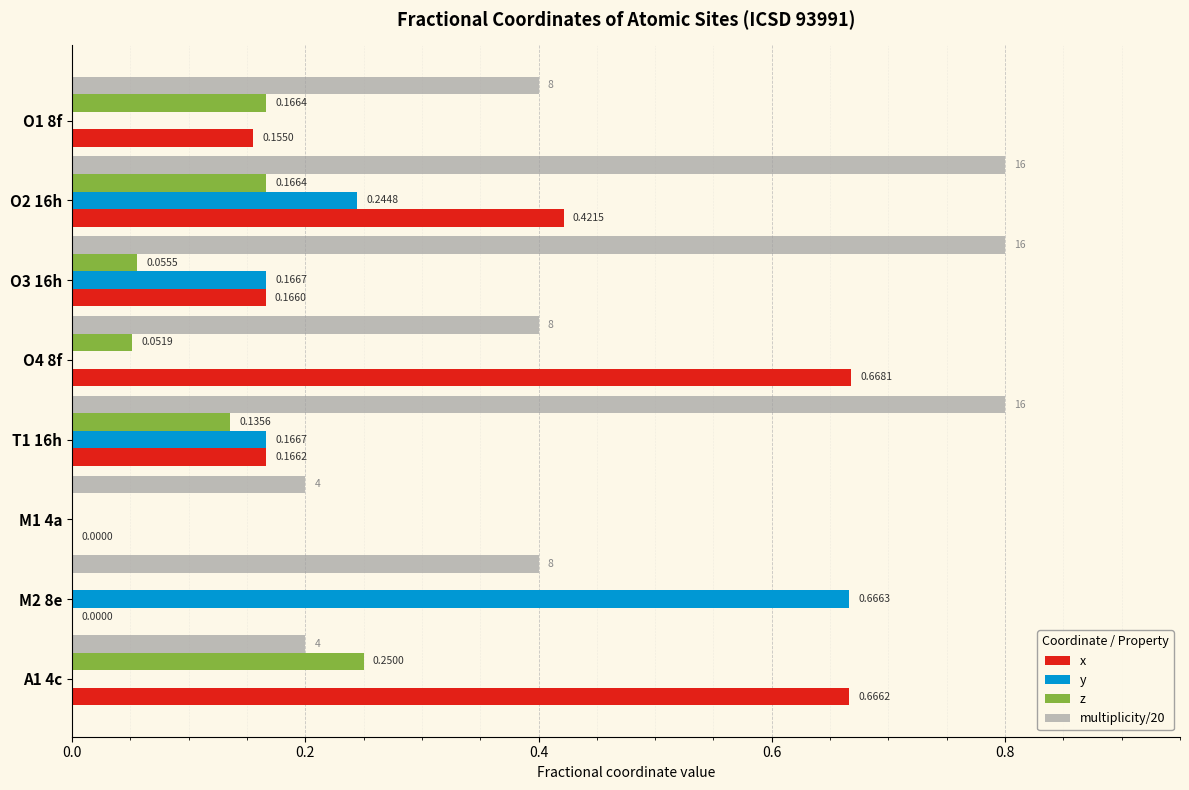

What is the sum of all multiplicity/20 values?

4.0